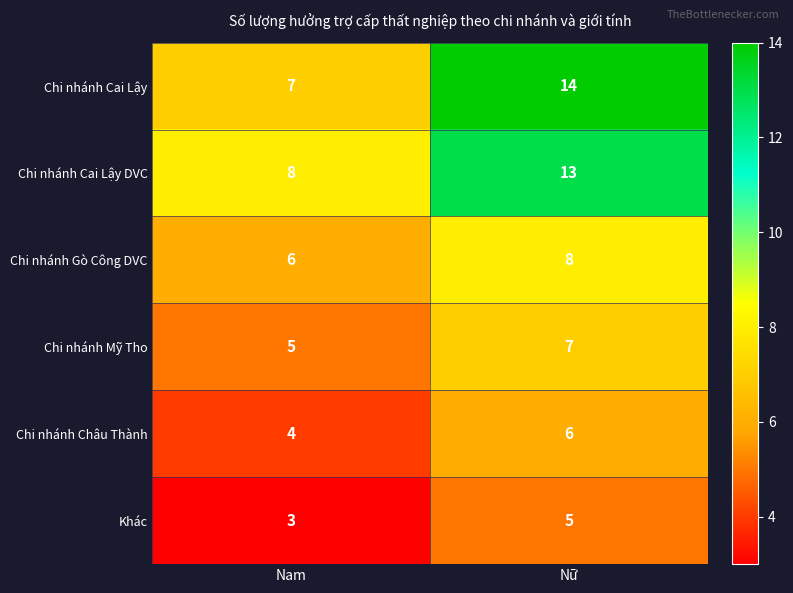

What is the difference between the maximum and minimum values in the Chi nhánh Cai Lậy series?

7